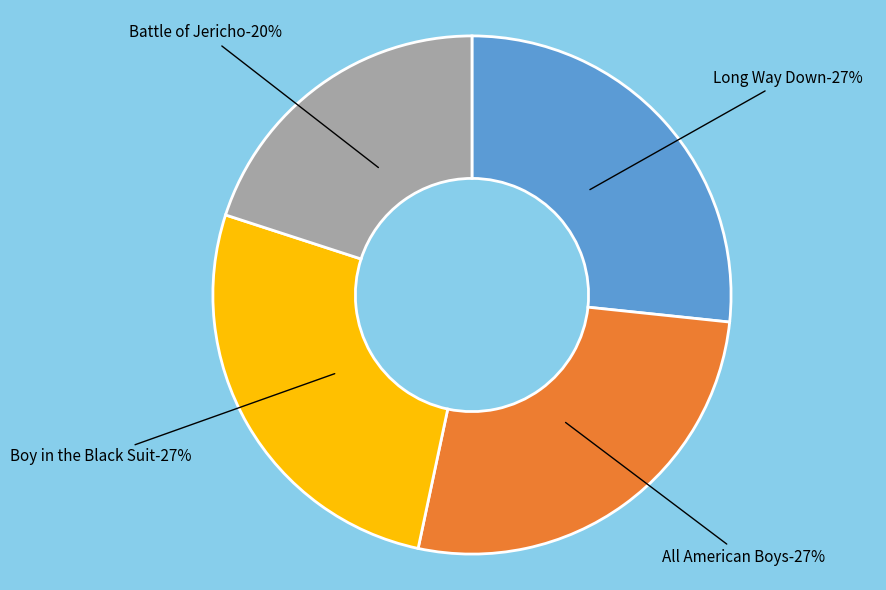

Count the number of slices in the pie.

4